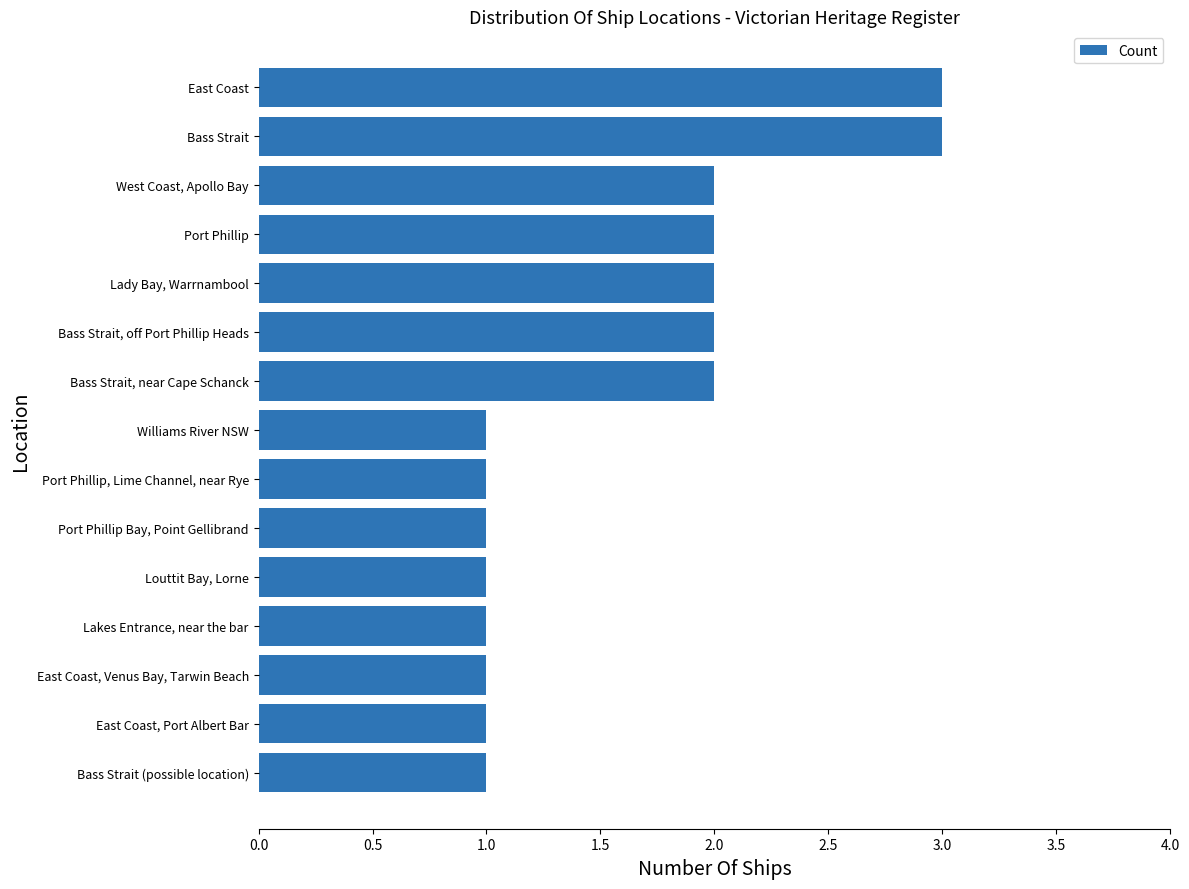

The value at Port Phillip, Lime Channel, near Rye is 1. True or false?

True